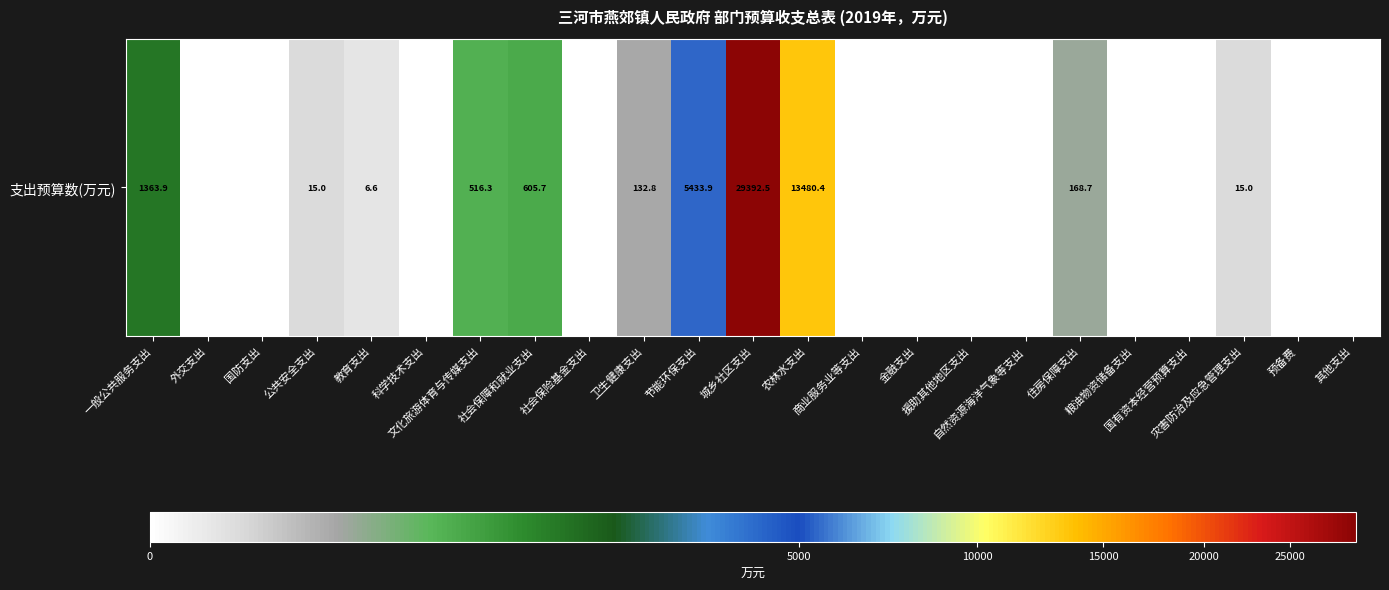

List the labels in order of value, smallest first.

外交支出, 国防支出, 科学技术支出, 社会保险基金支出, 商业服务业等支出, 金融支出, 援助其他地区支出, 自然资源海洋气象等支出, 粮油物资储备支出, 国有资本经营预算支出, 预备费, 其他支出, 教育支出, 公共安全支出, 灾害防治及应急管理支出, 卫生健康支出, 住房保障支出, 文化旅游体育与传媒支出, 社会保障和就业支出, 一般公共服务支出, 节能环保支出, 农林水支出, 城乡社区支出